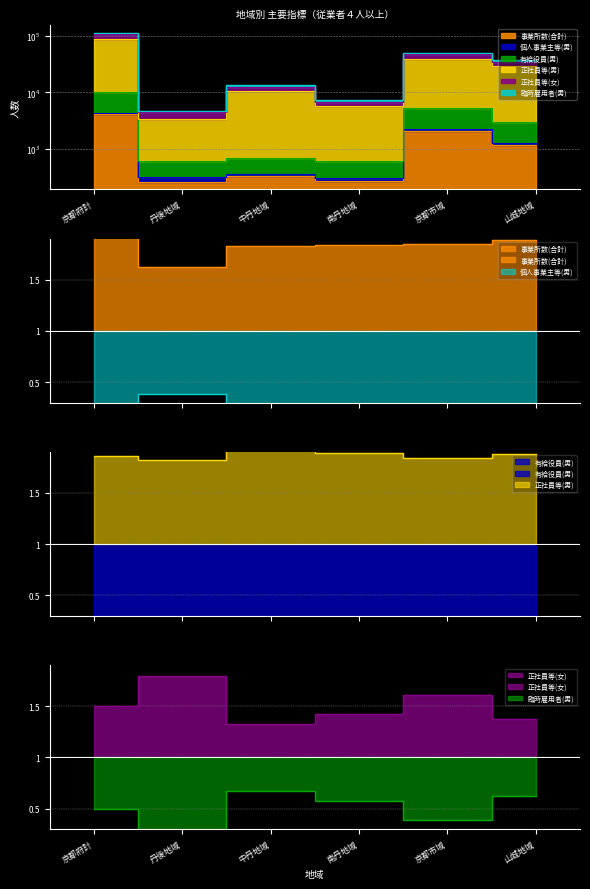

What is the difference between the highest and lowest values at 丹後地域?

4442